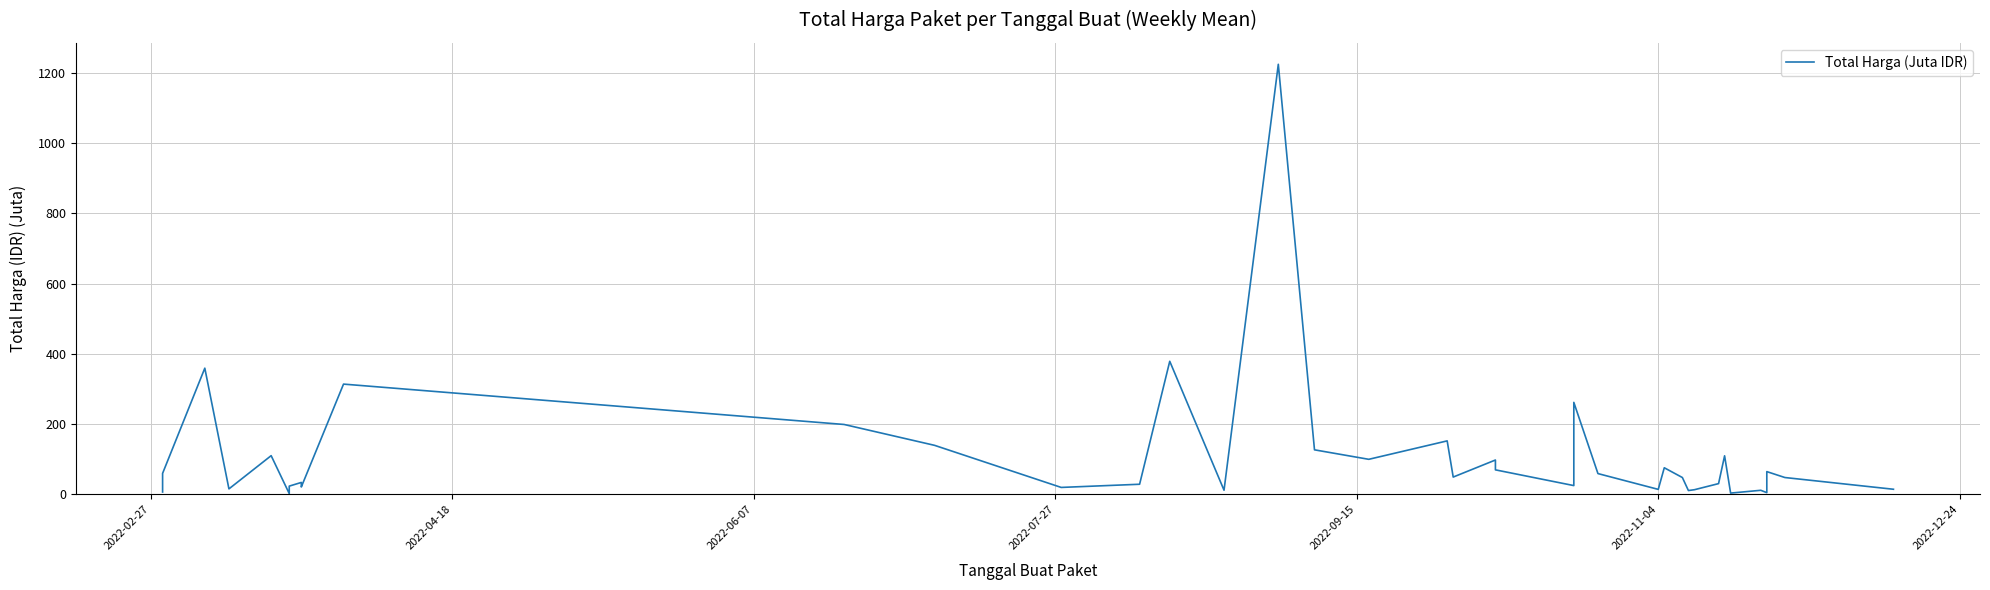

At which label does the data first exceed 48?

2022-02-27